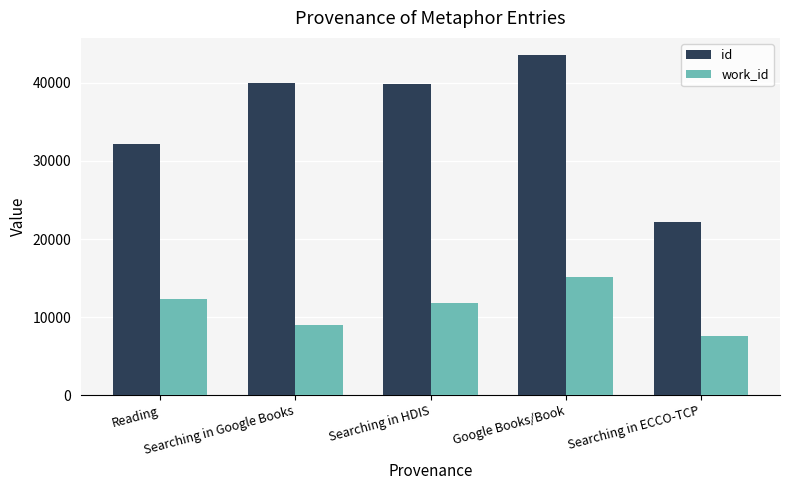

What is the label of the 5th bar from the right?

Reading